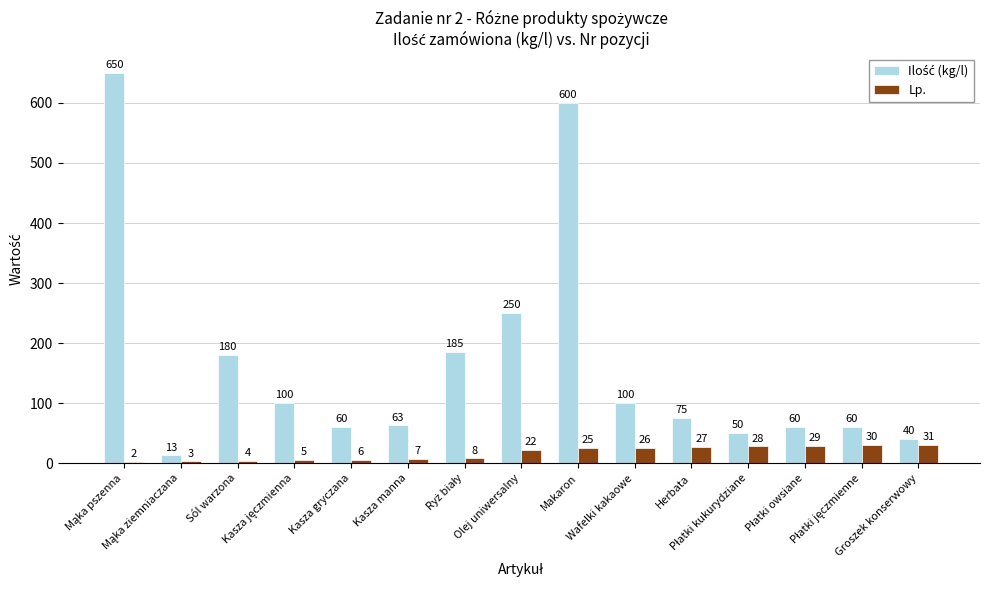

What is the sum of all Lp. values?

253